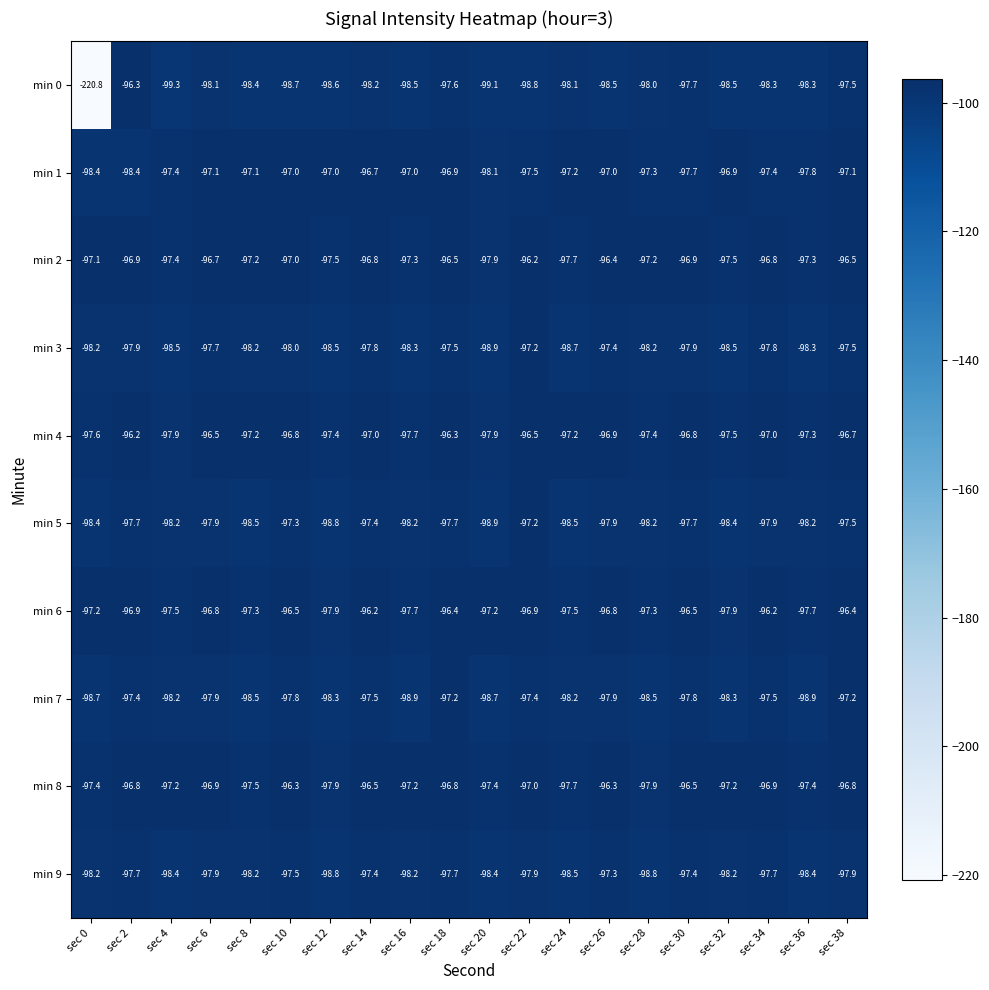

At which label does min 0 first exceed -98?

sec 2